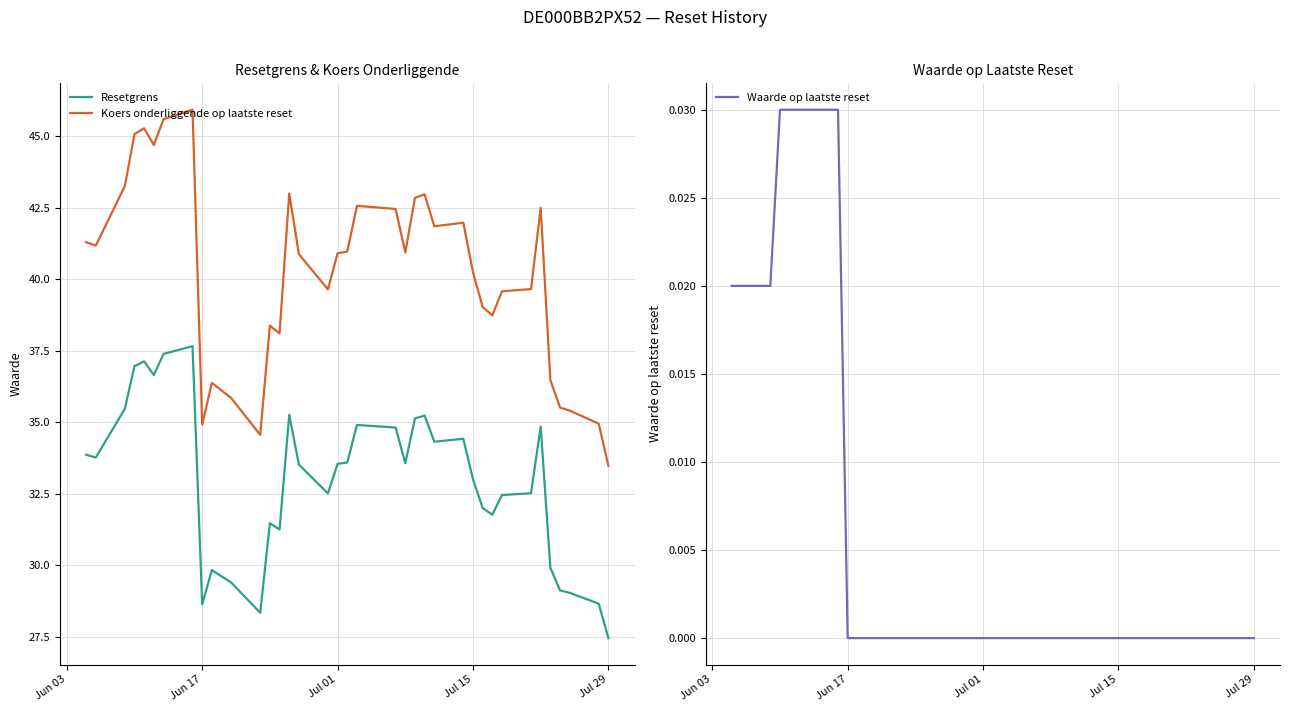

What is the minimum value for Resetgrens?

27.5